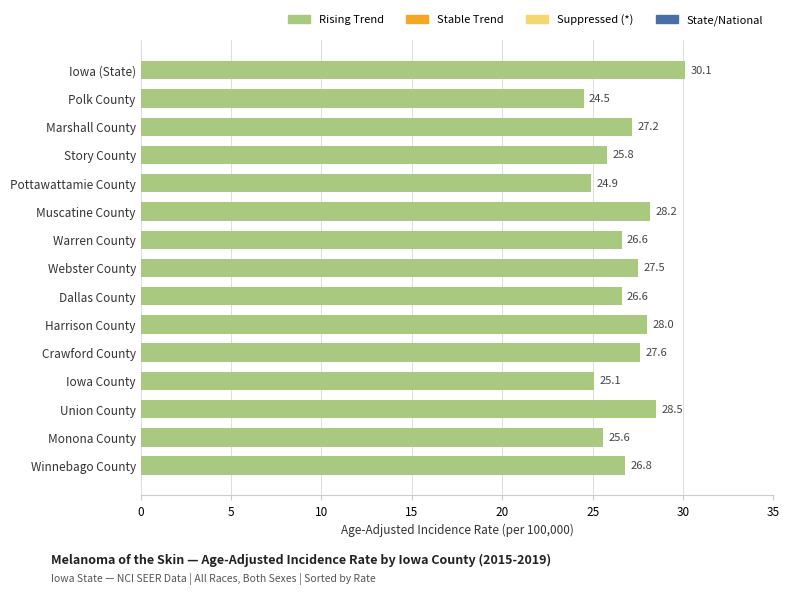

Count the number of data series in this chart.

1